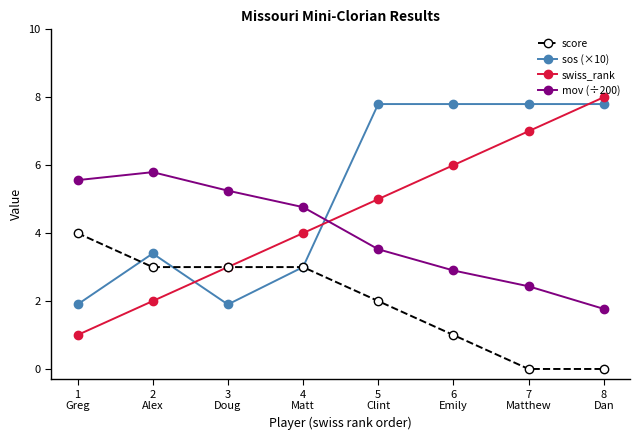

Is the value of score at 2
Alex greater than the value of sos (×10) at 8
Dan?

No